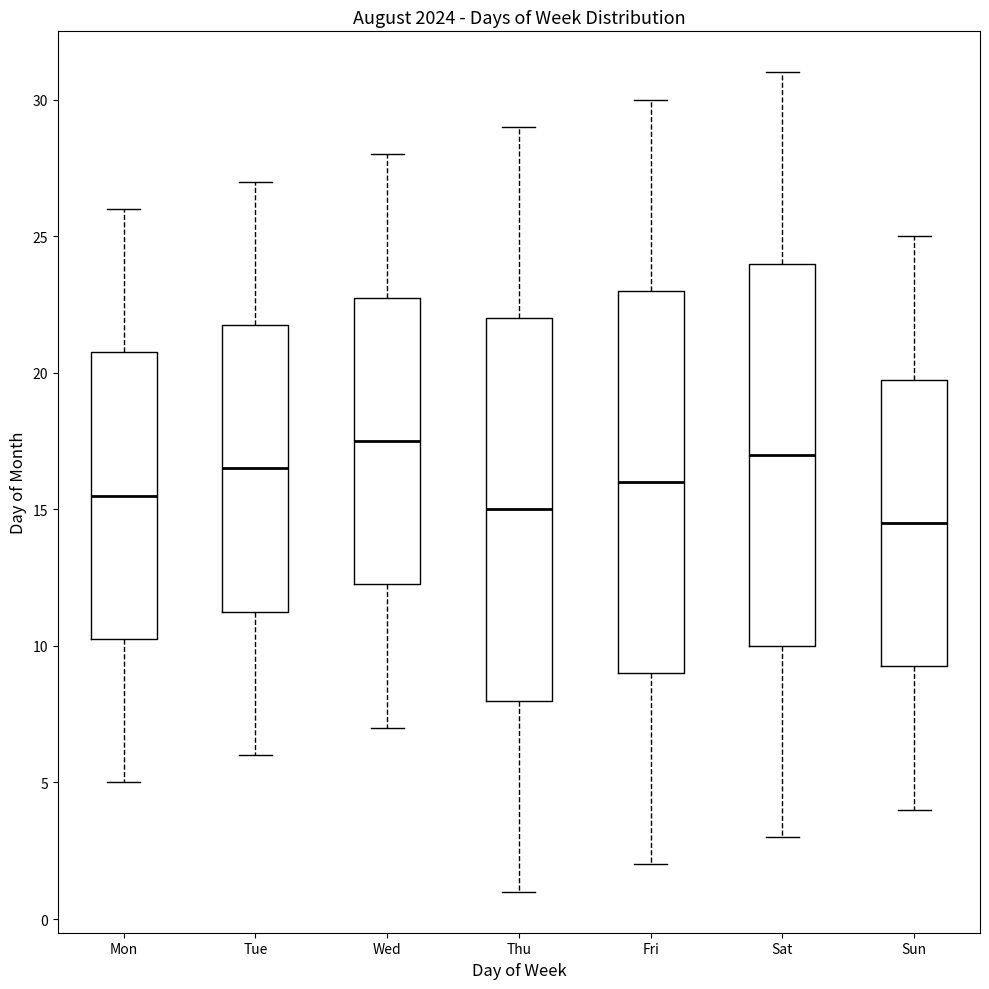

Reading left to right, read every box against the y-axis: the position of its median line, the range the box covers, and the ends of its whiskers. The values are not printed on the chart, so give them approximately, as read against the axis.

Mon: median 15.5, box 10.5 to 21.0, whiskers 5.0 to 26.0
Tue: median 16.5, box 11.5 to 22.0, whiskers 6.0 to 27.0
Wed: median 17.5, box 12.5 to 23.0, whiskers 7.0 to 28.0
Thu: median 15.0, box 8.0 to 22.0, whiskers 1.0 to 29.0
Fri: median 16.0, box 9.0 to 23.0, whiskers 2.0 to 30.0
Sat: median 17.0, box 10.0 to 24.0, whiskers 3.0 to 31.0
Sun: median 14.5, box 9.5 to 20.0, whiskers 4.0 to 25.0